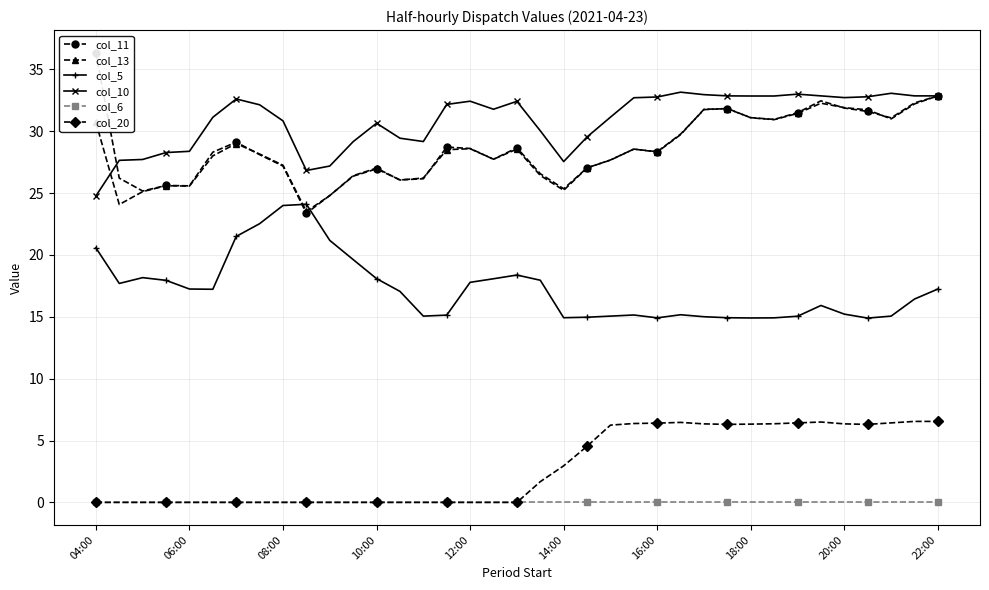

How many lines are shown in the chart?

6